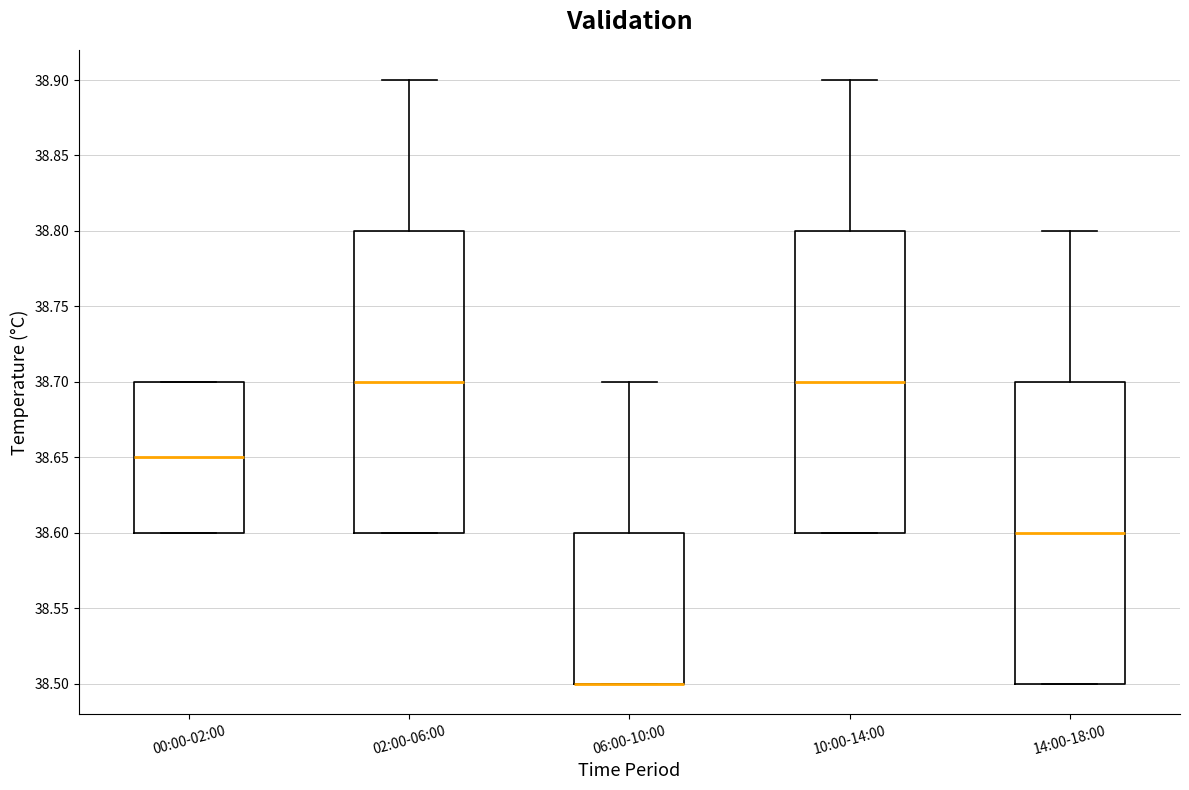

Reading left to right, transcribe this box plot: for each box, give where its median line is, the range the box spans, and where its two whiskers end, as read against the y-axis. The values are not printed on the chart, so give them approximately, as read against the axis.

00:00-02:00: median 38.65, box 38.60 to 38.70, whiskers 38.60 to 38.70
02:00-06:00: median 38.70, box 38.60 to 38.80, whiskers 38.60 to 38.90
06:00-10:00: median 38.50 (drawn on the box's lower edge), box 38.50 to 38.60, whiskers 38.50 to 38.70
10:00-14:00: median 38.70, box 38.60 to 38.80, whiskers 38.60 to 38.90
14:00-18:00: median 38.60, box 38.50 to 38.70, whiskers 38.50 to 38.80